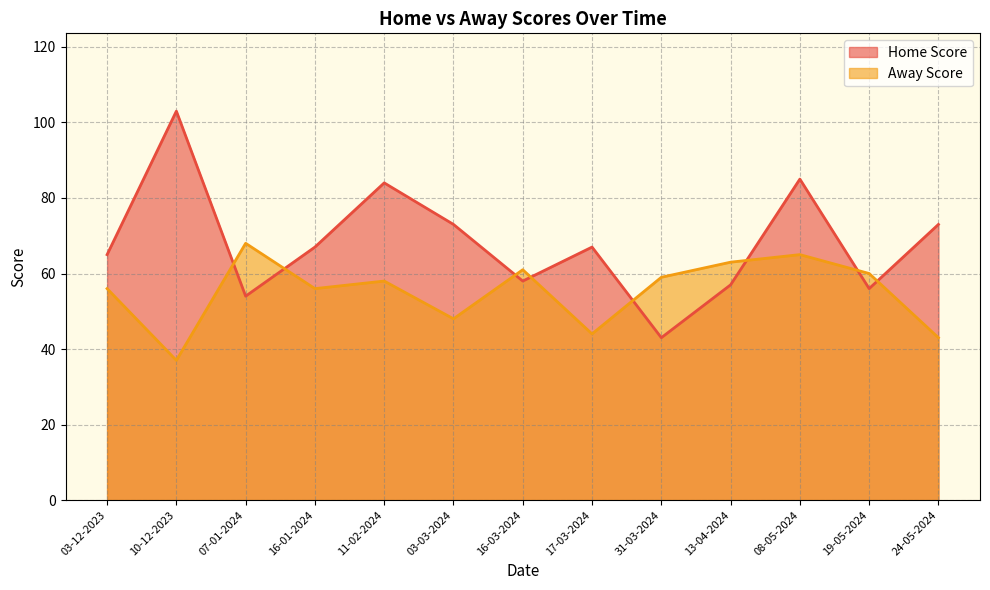

What is the label of the 13th point from the left?

24-05-2024